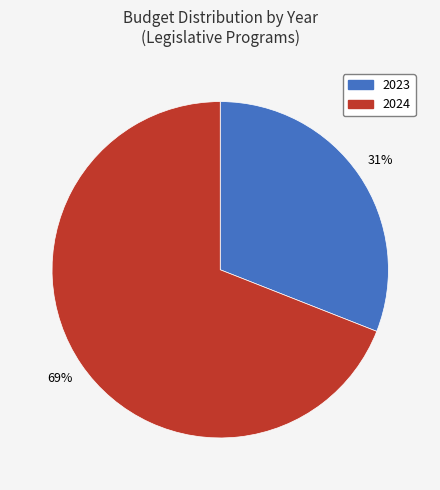

Do 2024 and 2023 together represent more than half of the pie?

Yes